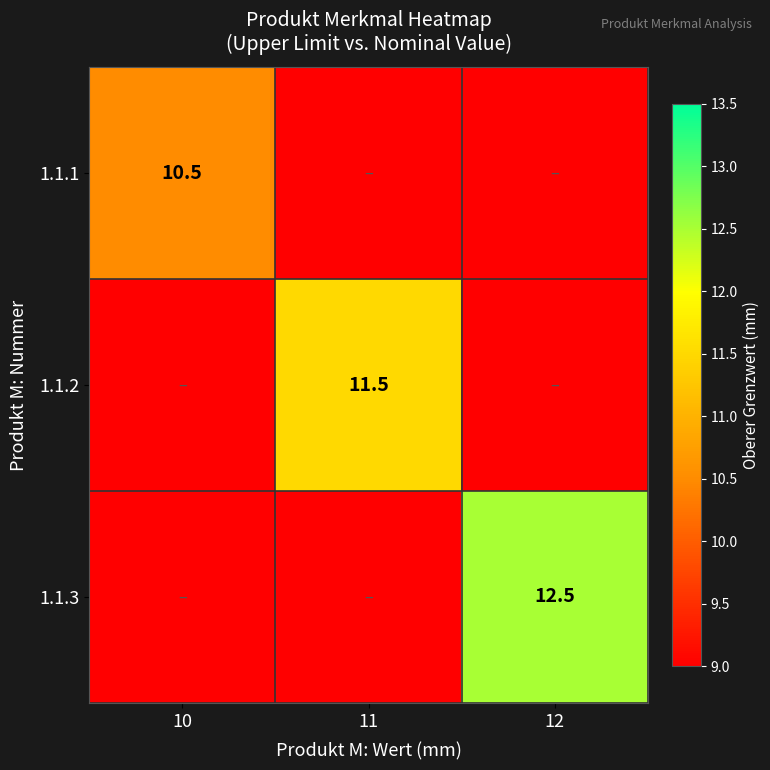

True or false: 1.1.3 has a value of 21.4 at 12.

False